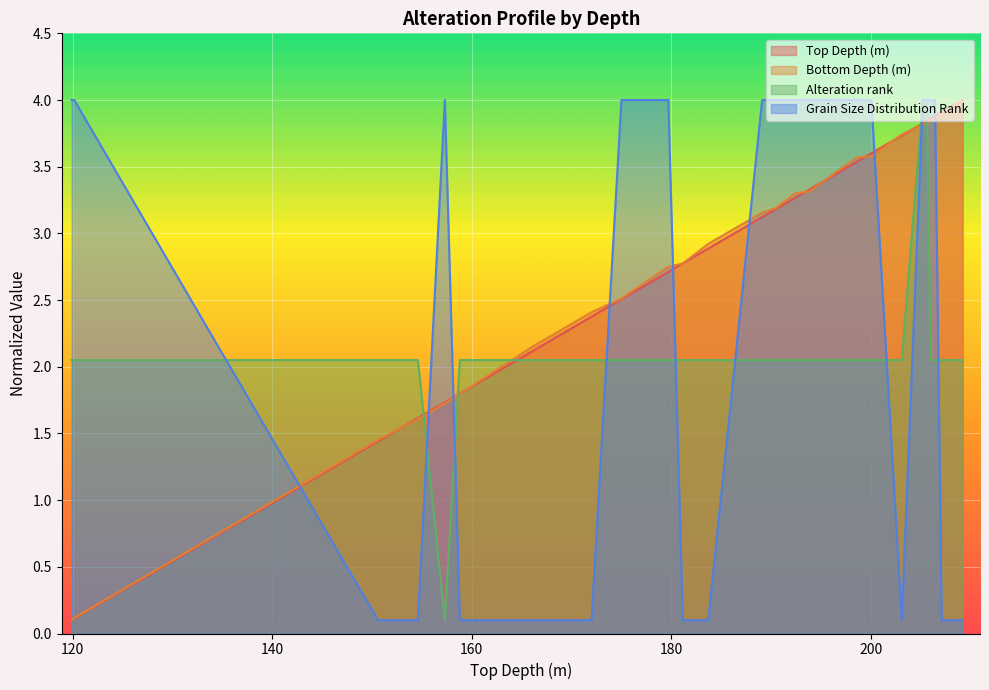

Reading right to left, what are all the values shown in this chart?

Top Depth (m): 50X-1-A=4.0	49X-1-A=4.0	48X-1-A=3.9	47X-1-A(43)=3.9	47X-1-A(0)=3.9	46X-1-A=3.8	45X-1-A=3.8	44X-1-A=3.7	43X-2-A=3.6	43X-1-A=3.5	42X-2-A=3.3	42X-1-A=3.3	41X-2-A=3.2	41X-1-A=3.1	40X-1-A=2.9	39X-2-A=2.8	39X-1-A=2.7	38X-1-A=2.5	37X-1-A=2.4	35X-1-A=2.1	34X-1-A=2.0	33X-1-A=1.8	32F-CC-A=1.7	31X-1-A=1.6	30X-1-A=1.4	23X-2-A(26)=0.1	23X-2-A(0)=0.1
Bottom Depth (m): 50X-1-A=4.0	49X-1-A=4.0	48X-1-A=3.9	47X-1-A(43)=3.9	47X-1-A(0)=3.8	46X-1-A=3.8	45X-1-A=3.8	44X-1-A=3.7	43X-2-A=3.6	43X-1-A=3.6	42X-2-A=3.3	42X-1-A=3.3	41X-2-A=3.2	41X-1-A=3.2	40X-1-A=2.9	39X-2-A=2.8	39X-1-A=2.8	38X-1-A=2.5	37X-1-A=2.4	35X-1-A=2.1	34X-1-A=2.0	33X-1-A=1.8	32F-CC-A=1.7	31X-1-A=1.6	30X-1-A=1.5	23X-2-A(26)=0.1	23X-2-A(0)=0.1
Alteration rank: 50X-1-A=2.0	49X-1-A=2.0	48X-1-A=2.0	47X-1-A(43)=2.0	47X-1-A(0)=2.0	46X-1-A=4.0	45X-1-A=4.0	44X-1-A=2.0	43X-2-A=2.0	43X-1-A=2.0	42X-2-A=2.0	42X-1-A=2.0	41X-2-A=2.0	41X-1-A=2.0	40X-1-A=2.0	39X-2-A=2.0	39X-1-A=2.0	38X-1-A=2.0	37X-1-A=2.0	35X-1-A=2.0	34X-1-A=2.0	33X-1-A=2.0	32F-CC-A=0.1	31X-1-A=2.0	30X-1-A=2.0	23X-2-A(26)=2.0	23X-2-A(0)=2.0
Grain Size Distribution Rank: 50X-1-A=0.1	49X-1-A=0.1	48X-1-A=0.1	47X-1-A(43)=4.0	47X-1-A(0)=4.0	46X-1-A=4.0	45X-1-A=4.0	44X-1-A=0.1	43X-2-A=4.0	43X-1-A=4.0	42X-2-A=4.0	42X-1-A=4.0	41X-2-A=4.0	41X-1-A=4.0	40X-1-A=0.1	39X-2-A=0.1	39X-1-A=4.0	38X-1-A=4.0	37X-1-A=0.1	35X-1-A=0.1	34X-1-A=0.1	33X-1-A=0.1	32F-CC-A=4.0	31X-1-A=0.1	30X-1-A=0.1	23X-2-A(26)=4.0	23X-2-A(0)=4.0